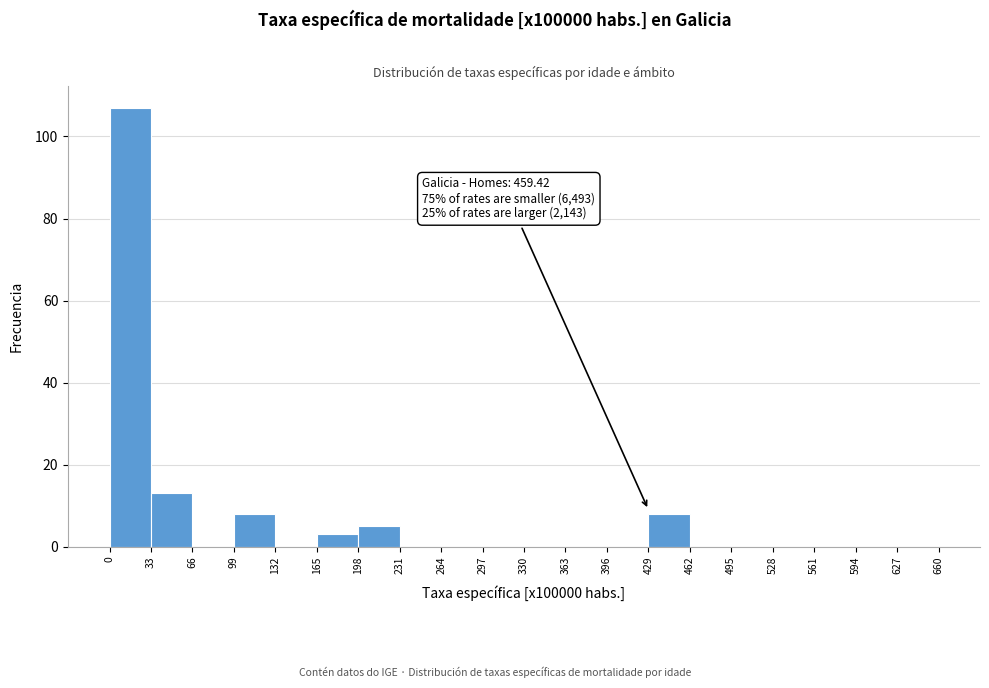

Over which range of the x-axis is the bar tallest?

0 to 33